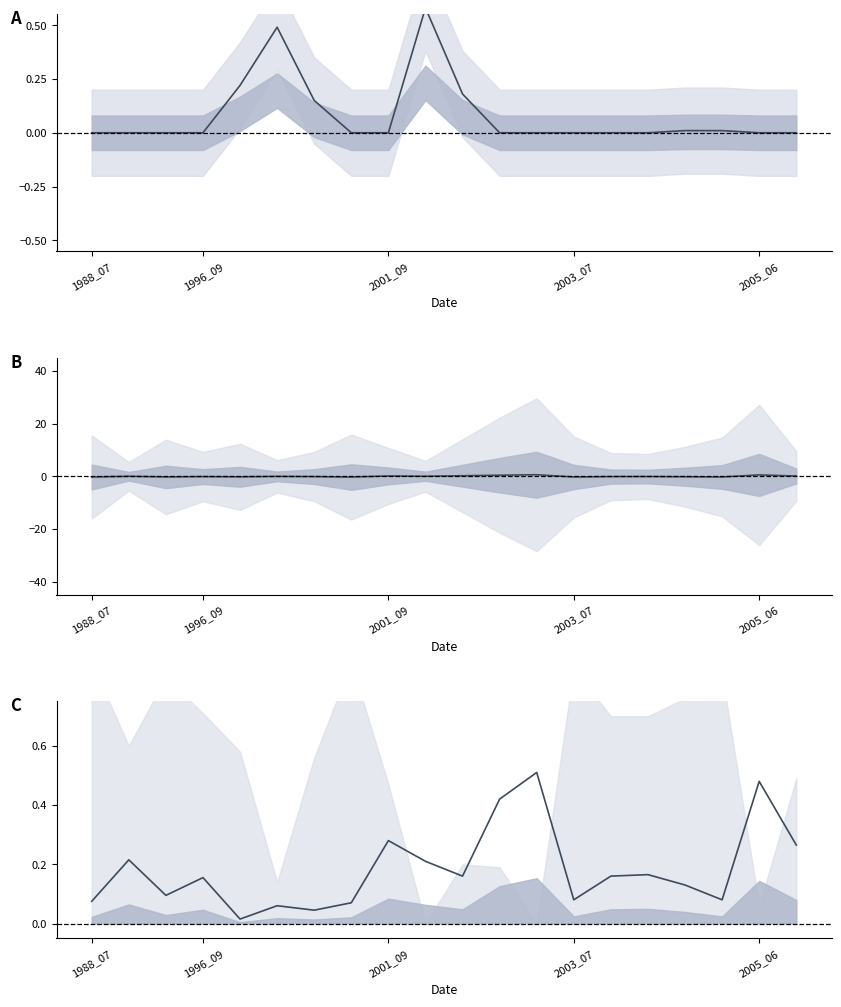

In landArea (centred), how many points are higher than both neighbors (excluding endpoints)?

7